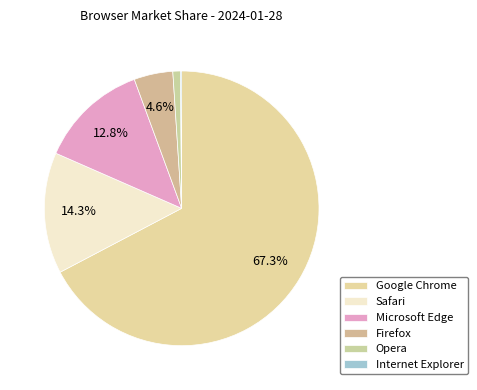

To the nearest percent, what is the difference between the Firefox and Opera slice percentages?

4%